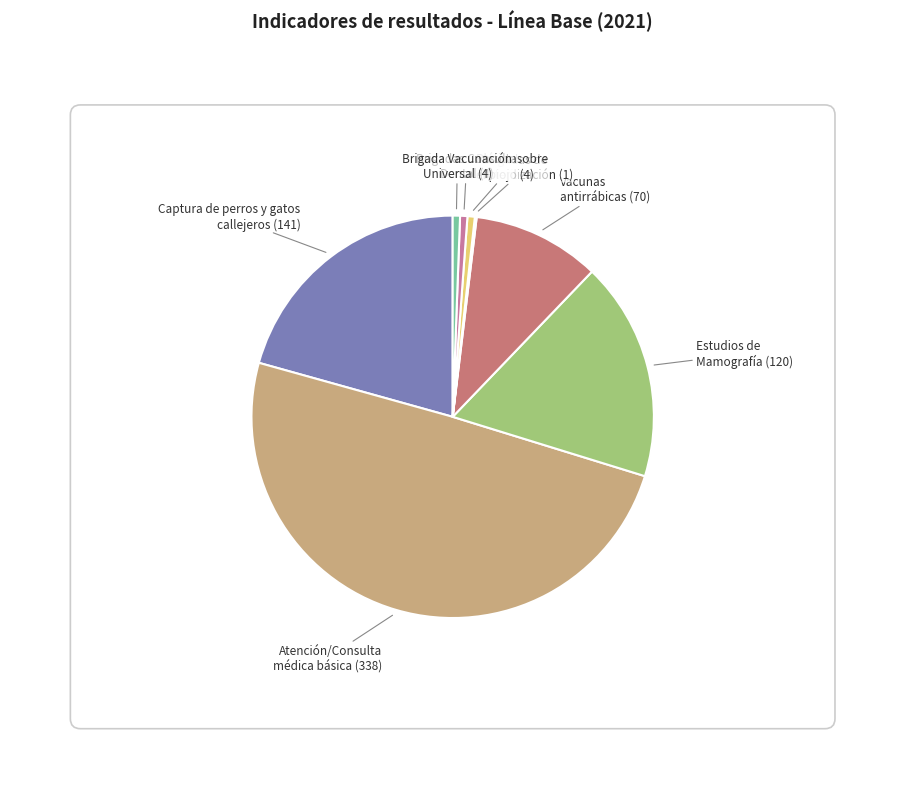

Is the sum of Captura de perros
y gatos callejeros
(141) and Estudios de
Mamografía
(120) greater than half?

No